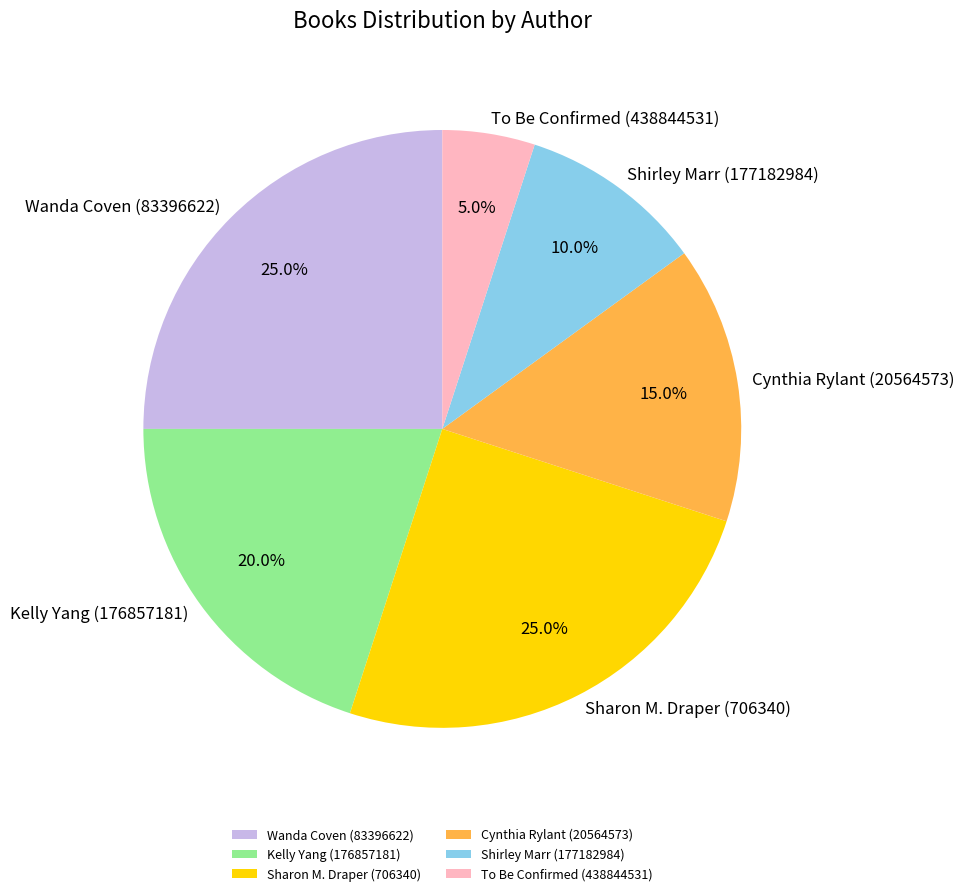

True or false: Shirley Marr (177182984) accounts for 10% of the total.

True